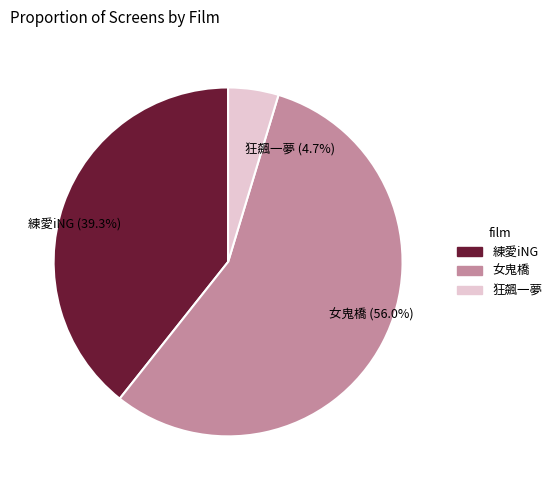

Between 練愛iNG and 女鬼橋, which is larger?

女鬼橋